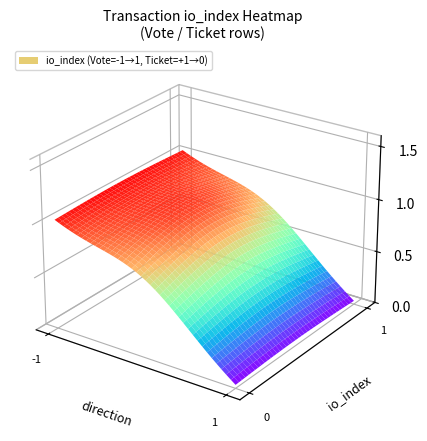

What is the spread (max minus min) of values at io_index?

1.0